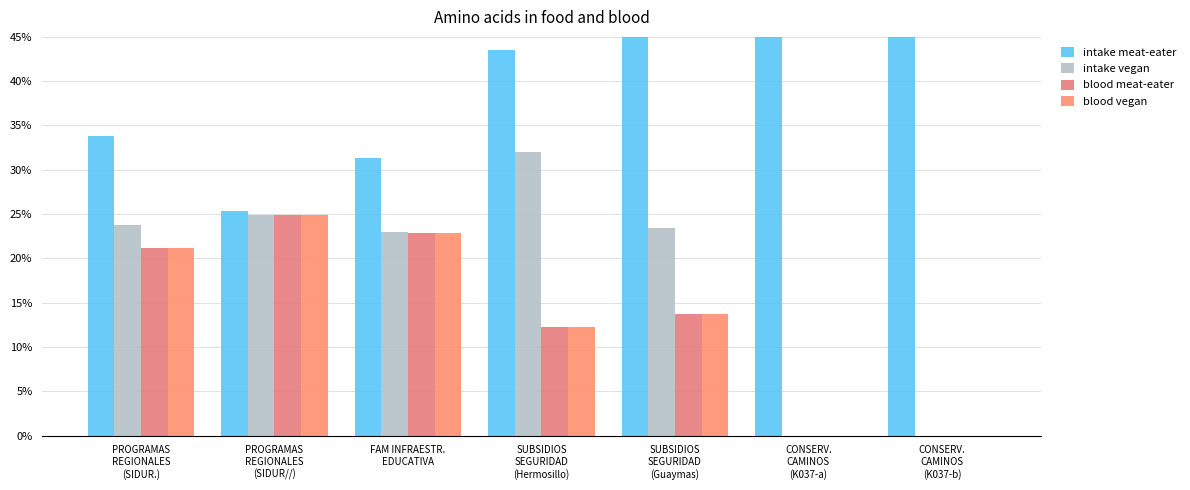

Reading left to right, what are all the values shown in this chart?

intake meat-eater: PROGRAMAS
REGIONALES
(SIDUR.)=33.8	PROGRAMAS
REGIONALES
(SIDUR//)=25.3	FAM INFRAESTR.
EDUCATIVA=31.3	SUBSIDIOS
SEGURIDAD
(Hermosillo)=43.5	SUBSIDIOS
SEGURIDAD
(Guaymas)=49.0	CONSERV.
CAMINOS
(K037-a)=100.0	CONSERV.
CAMINOS
(K037-b)=100.0
intake vegan: PROGRAMAS
REGIONALES
(SIDUR.)=23.8	PROGRAMAS
REGIONALES
(SIDUR//)=24.9	FAM INFRAESTR.
EDUCATIVA=22.9	SUBSIDIOS
SEGURIDAD
(Hermosillo)=32.0	SUBSIDIOS
SEGURIDAD
(Guaymas)=23.4	CONSERV.
CAMINOS
(K037-a)=0.0	CONSERV.
CAMINOS
(K037-b)=0.0
blood meat-eater: PROGRAMAS
REGIONALES
(SIDUR.)=21.2	PROGRAMAS
REGIONALES
(SIDUR//)=24.9	FAM INFRAESTR.
EDUCATIVA=22.9	SUBSIDIOS
SEGURIDAD
(Hermosillo)=12.3	SUBSIDIOS
SEGURIDAD
(Guaymas)=13.8	CONSERV.
CAMINOS
(K037-a)=0.0	CONSERV.
CAMINOS
(K037-b)=0.0
blood vegan: PROGRAMAS
REGIONALES
(SIDUR.)=21.2	PROGRAMAS
REGIONALES
(SIDUR//)=24.9	FAM INFRAESTR.
EDUCATIVA=22.9	SUBSIDIOS
SEGURIDAD
(Hermosillo)=12.3	SUBSIDIOS
SEGURIDAD
(Guaymas)=13.8	CONSERV.
CAMINOS
(K037-a)=0.0	CONSERV.
CAMINOS
(K037-b)=0.0